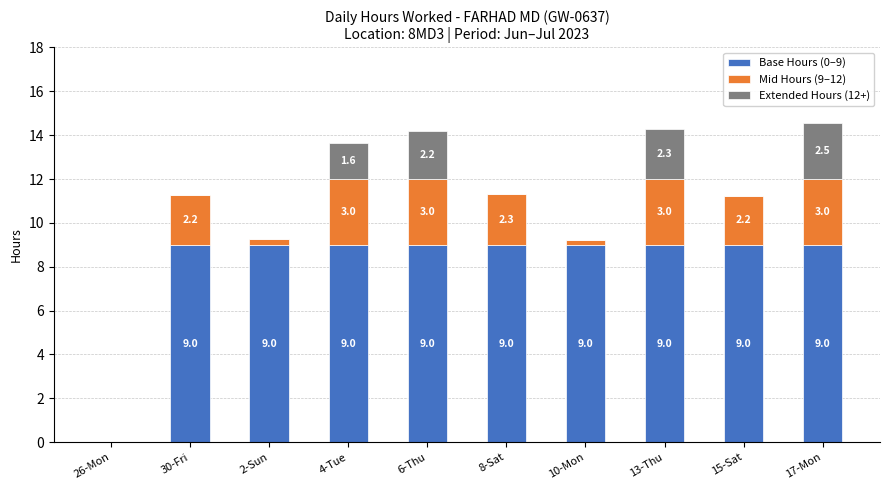

What is the sum of the Base Hours (0–9) values at 26-Mon and 6-Thu?

9.0